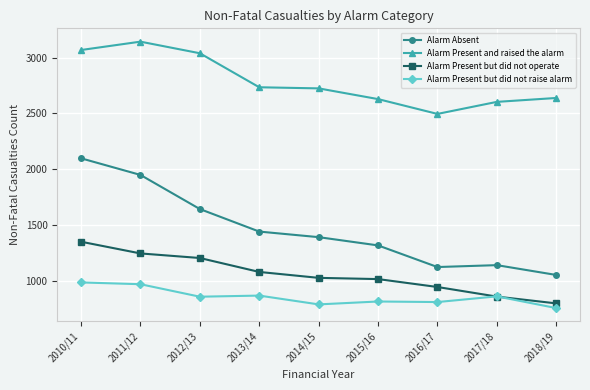

True or false: Alarm Present but did not operate has a value of 943 at 2016/17.

True